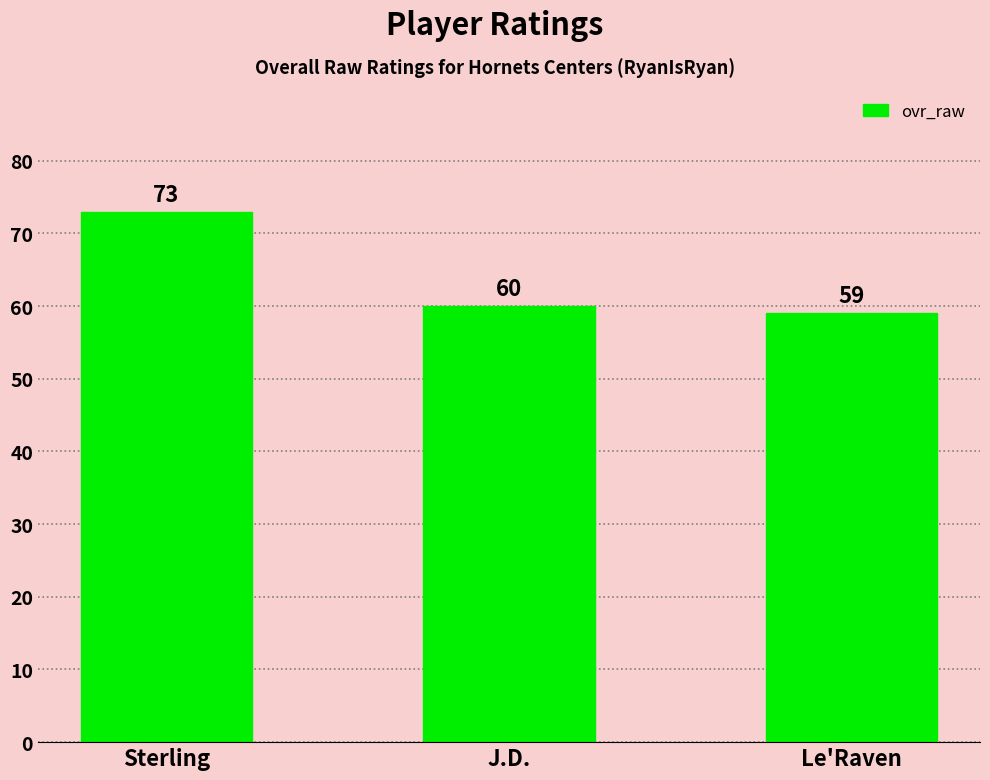

Does the chart contain any negative values?

No